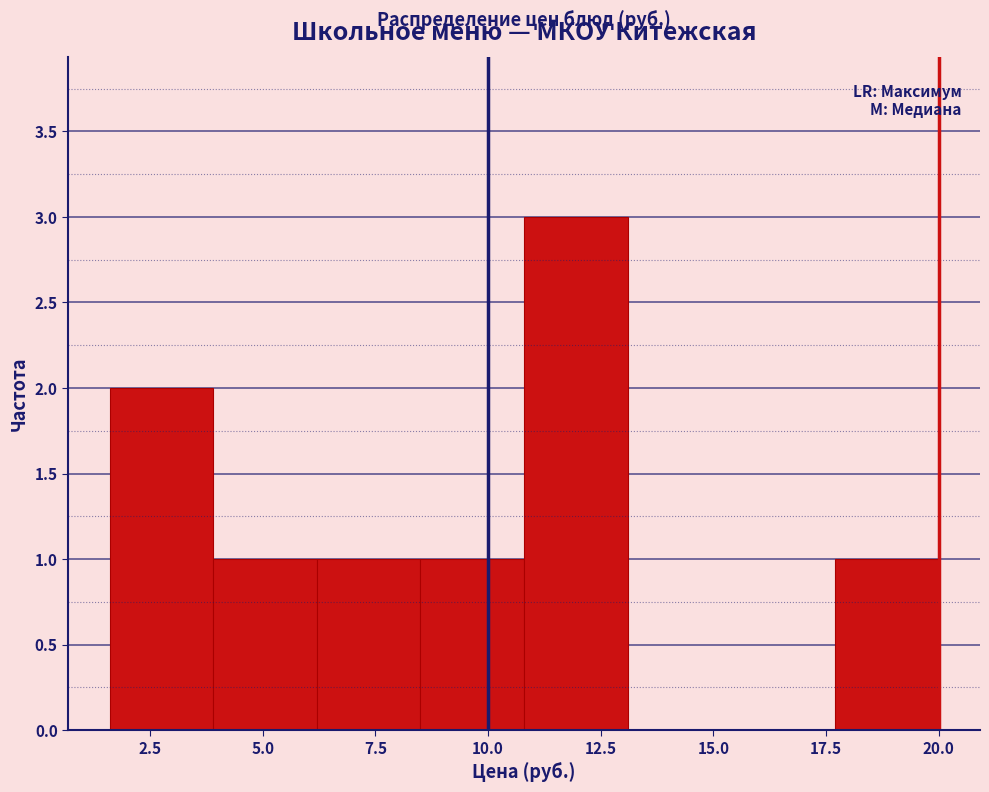

How tall is the bar that spans 17.7 to 20.0 on the x-axis? Neither the bar edges nor the heights are printed on the chart, so give them approximately, as read against the axes.

1